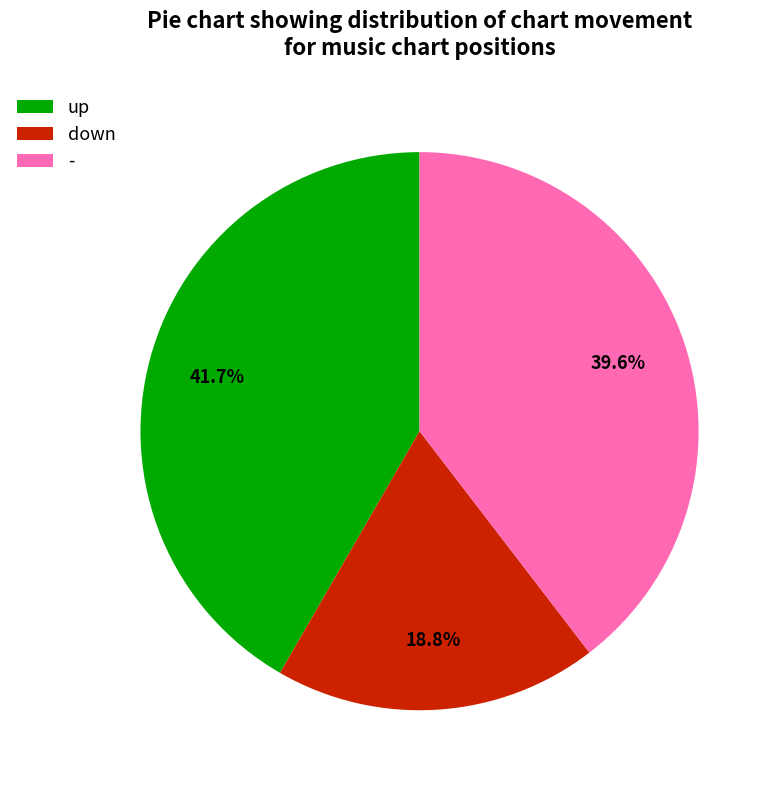

Which has a higher value, up or down?

up